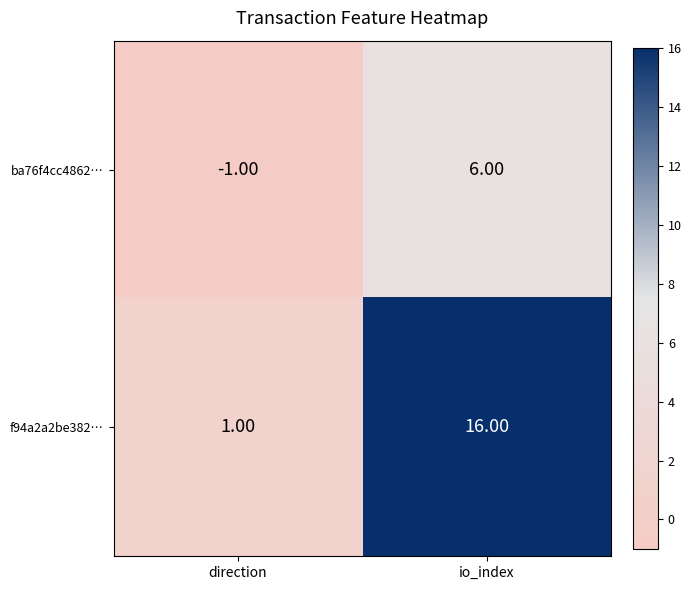

Which label corresponds to the largest value in the chart?

io_index